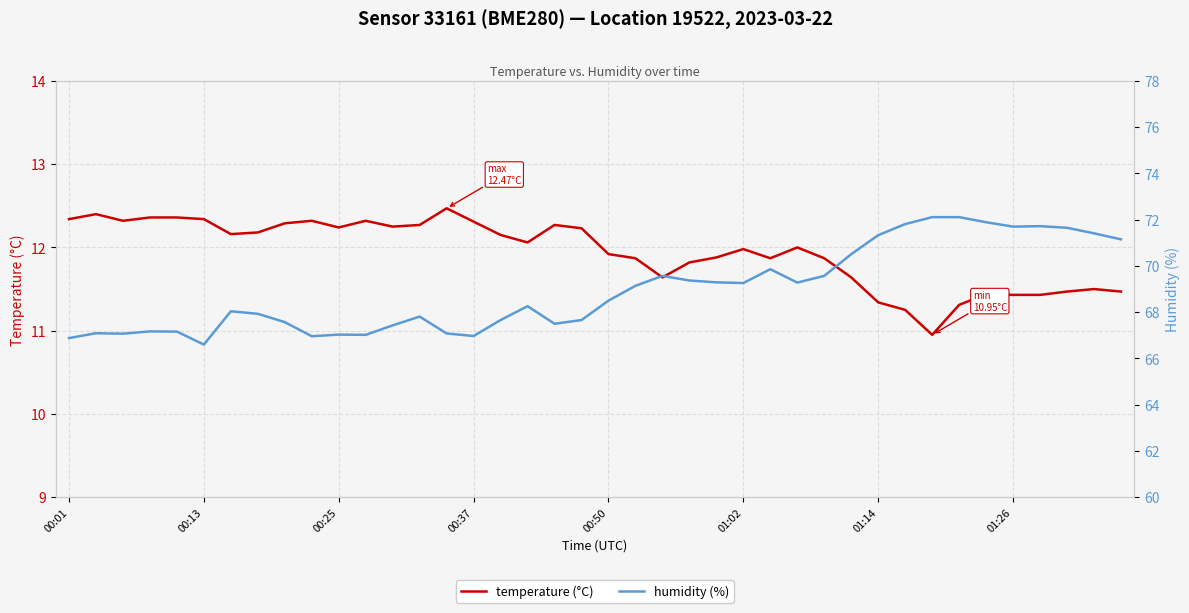

What is the difference between the maximum and second lowest values in the humidity (%) series?

5.2